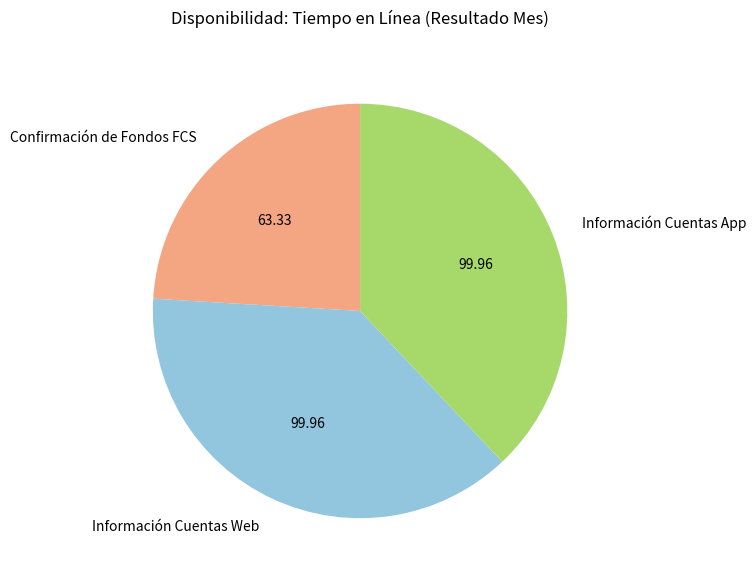

Which category has the smallest portion of the pie?

Confirmación de Fondos FCS